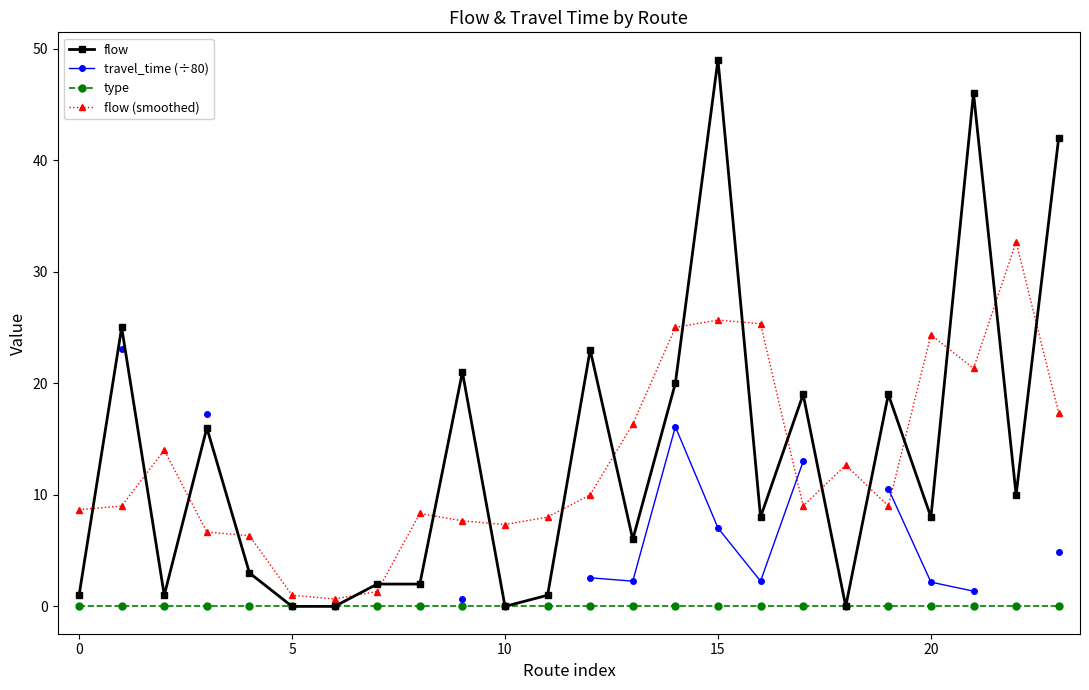

True or false: travel_time (÷80) and type intersect in this chart.

False